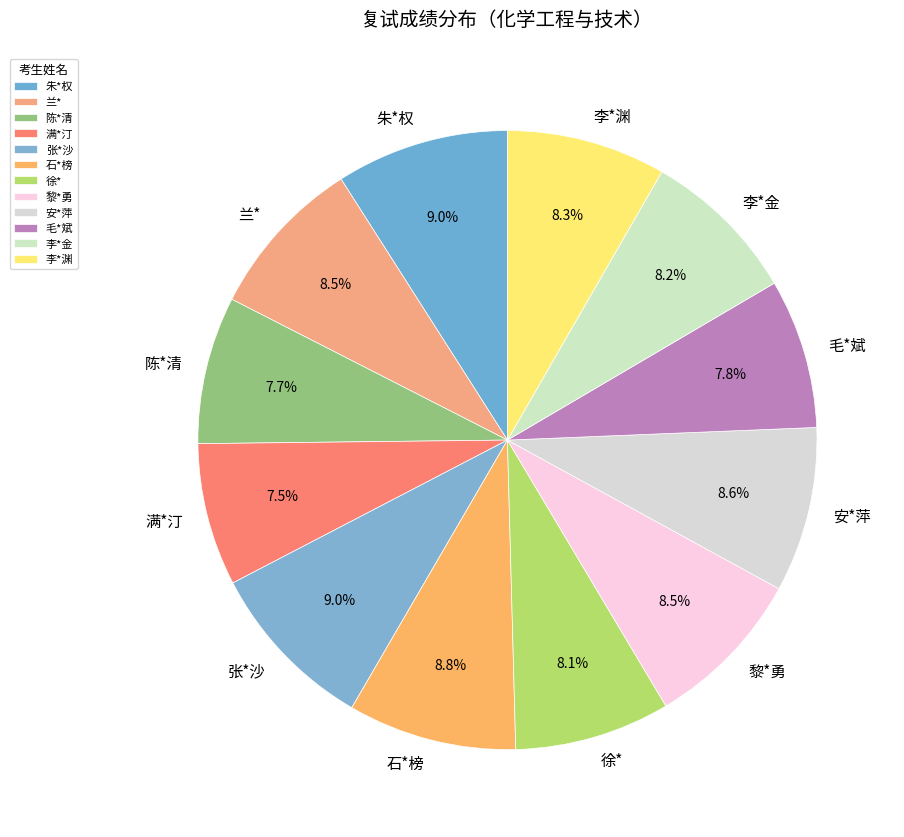

Which has a higher value, 徐* or 石*榜?

石*榜